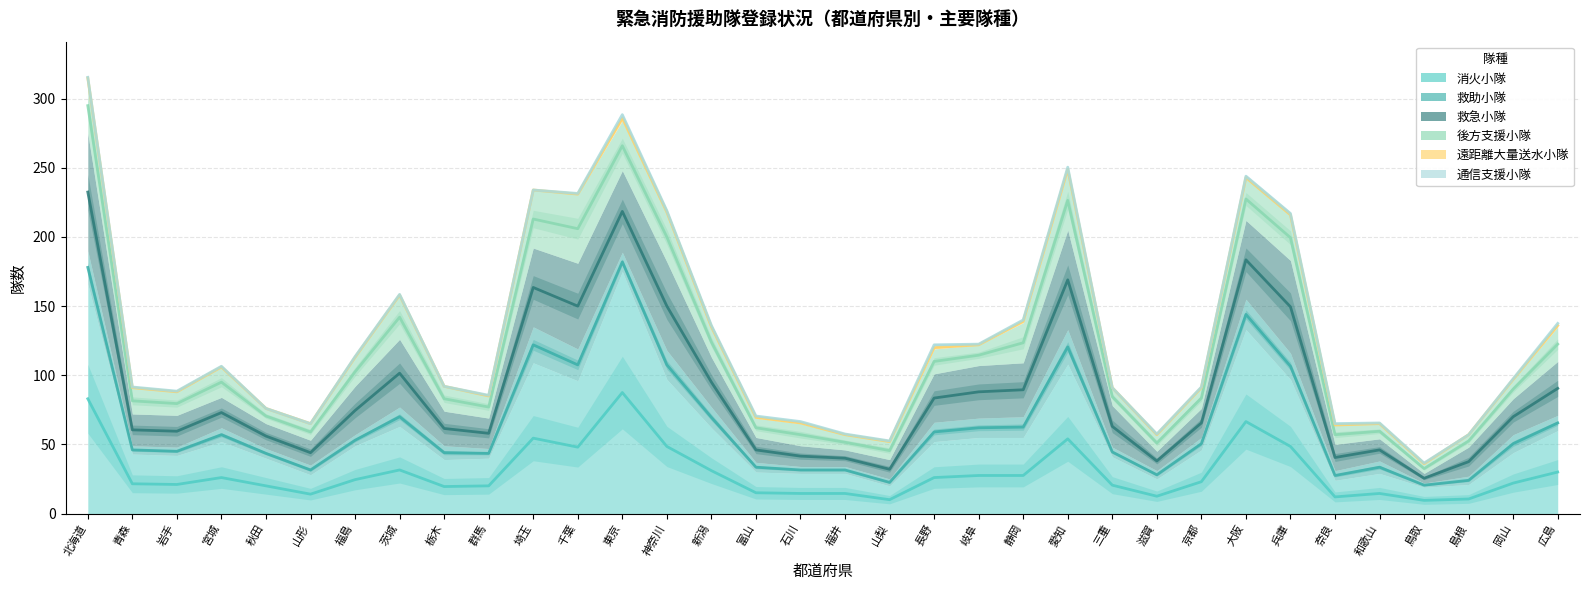

Is the value of 救急小隊 at 秋田 greater than the value of 遠距離大量送水小隊 at 鳥取?

Yes